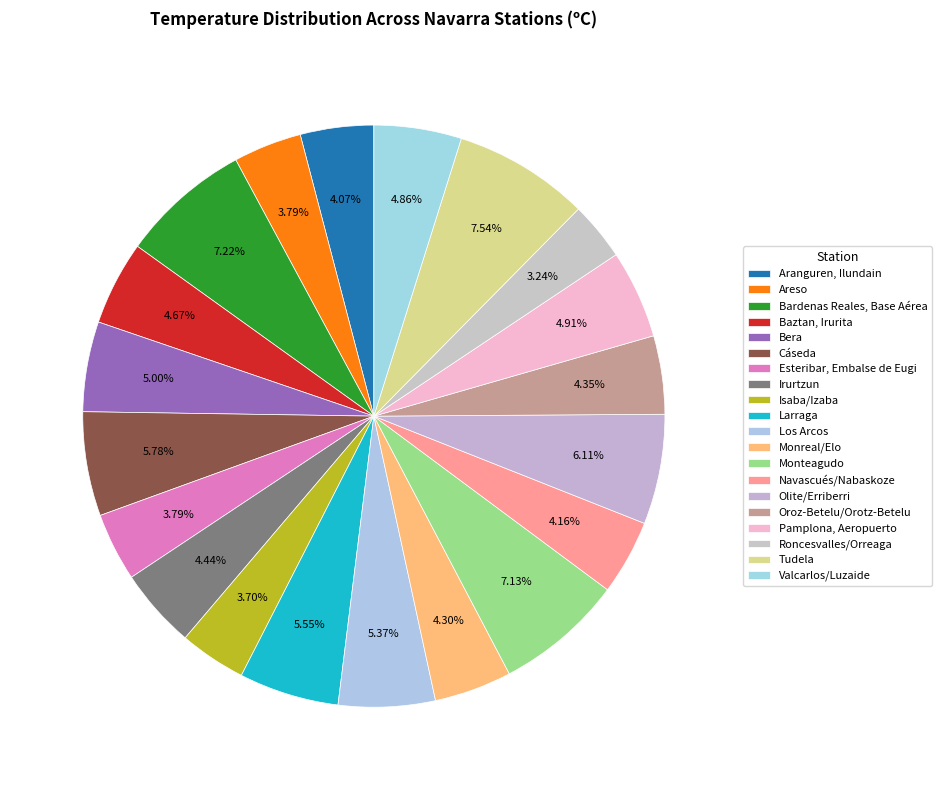

The Los Arcos slice represents 1% of the pie. True or false?

False